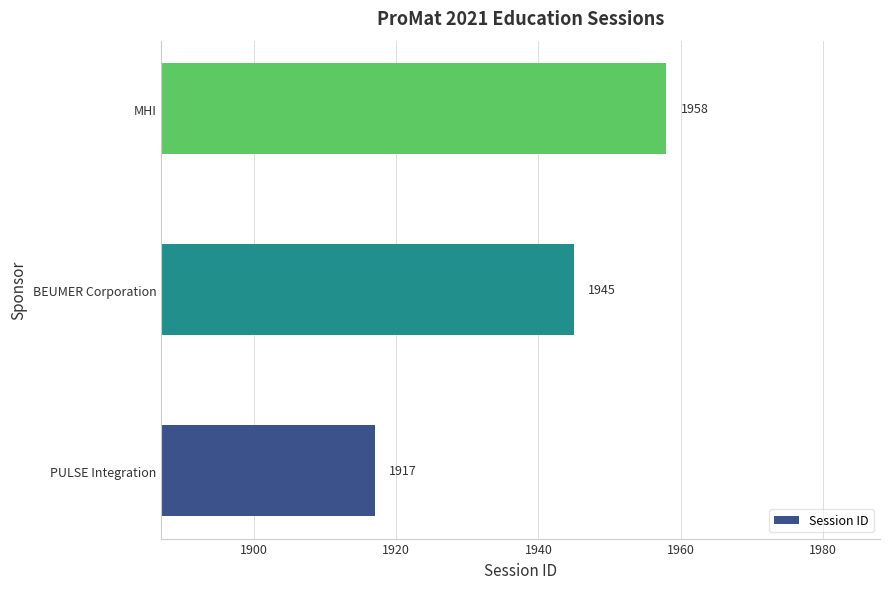

The chart shows a value of 1917 at PULSE Integration. True or false?

True